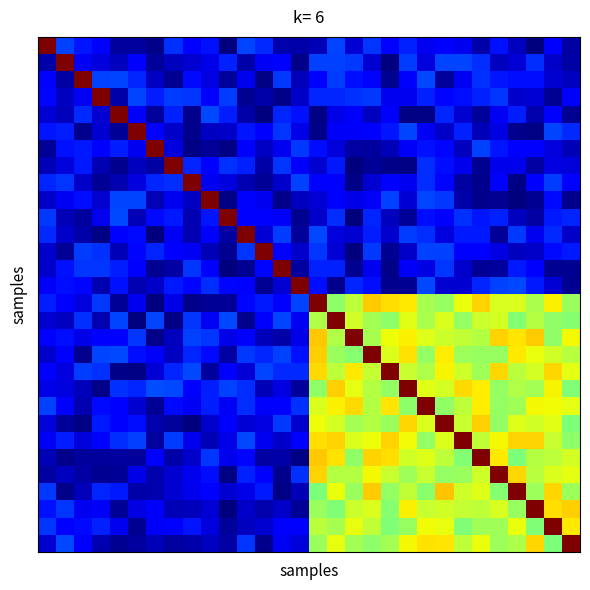

What is the maximum value shown in the chart?

1.0